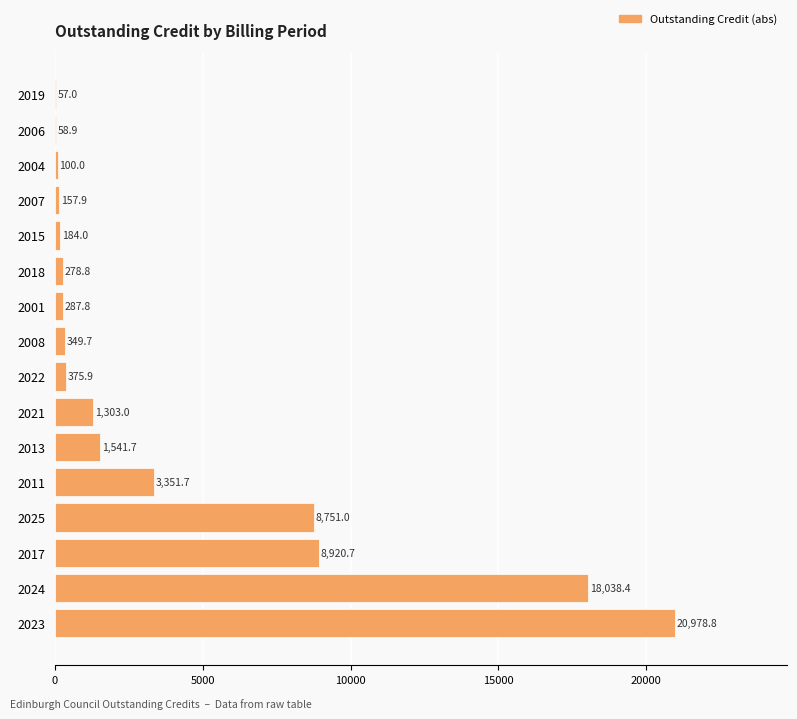

What is the maximum value shown in the chart?

20978.8